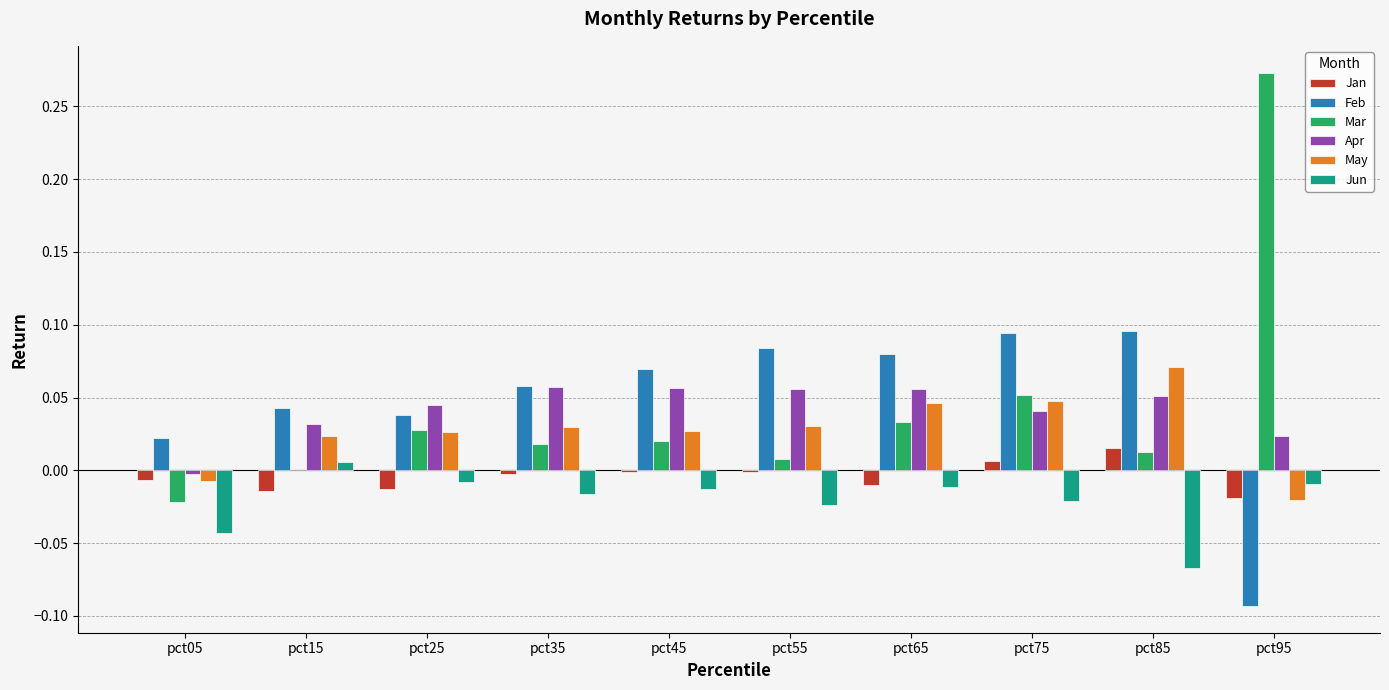

The value of Jan at pct75 is 0.0. True or false?

True